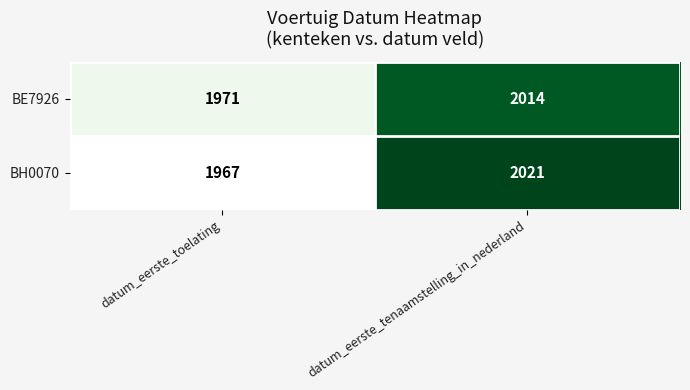

What is the sum of the BH0070 values at datum_eerste_toelating and datum_eerste_tenaamstelling_in_nederland?

3988